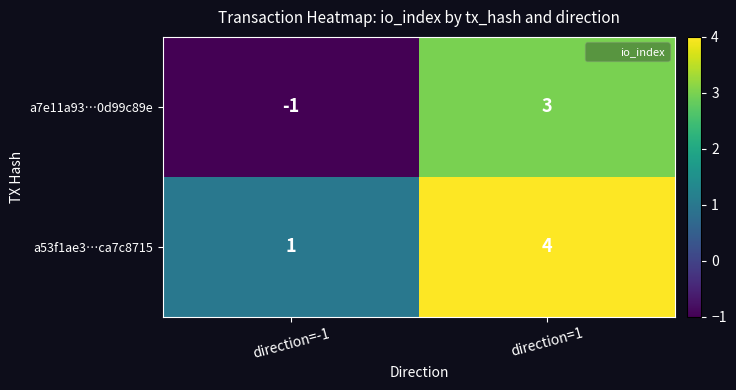

Which series has the largest range (max minus min)?

a7e11a93…0d99c89e